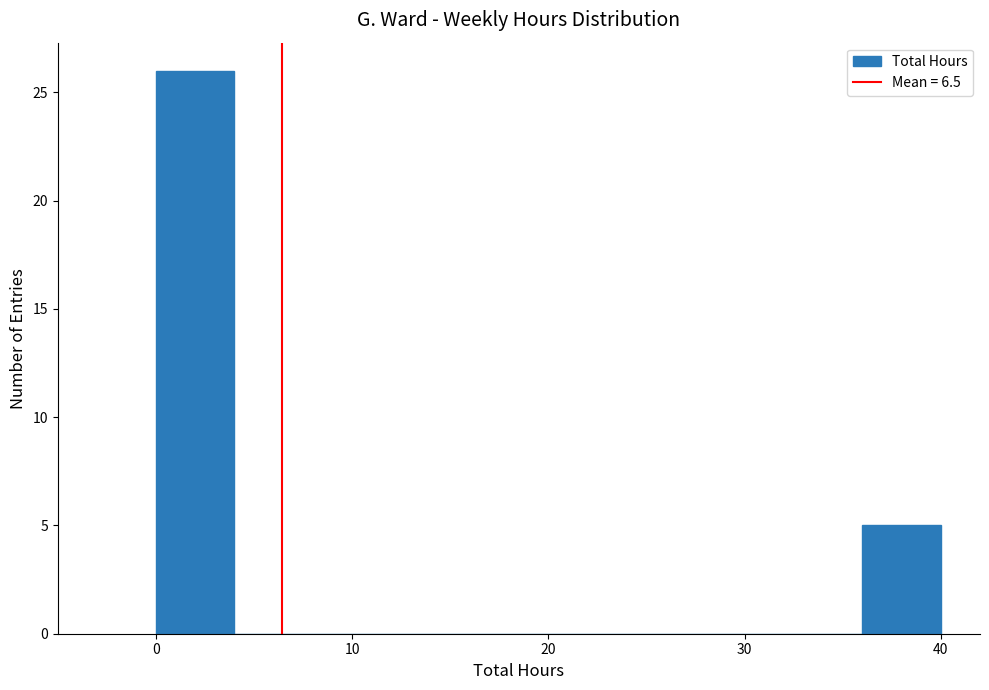

Reading left to right, transcribe this chart: for each bar, give the range it covers on the x-axis and its height. The values are not printed on the chart, so give them approximately, as read against the axis.

0 to 4: 26
4 to 8: 0
8 to 12: 0
12 to 16: 0
16 to 20: 0
20 to 24: 0
24 to 28: 0
28 to 32: 0
32 to 36: 0
36 to 40: 5